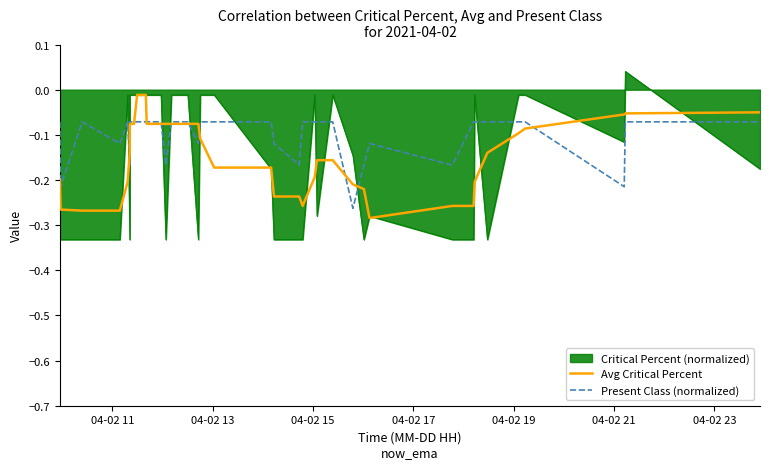

How many lines are shown in the chart?

3